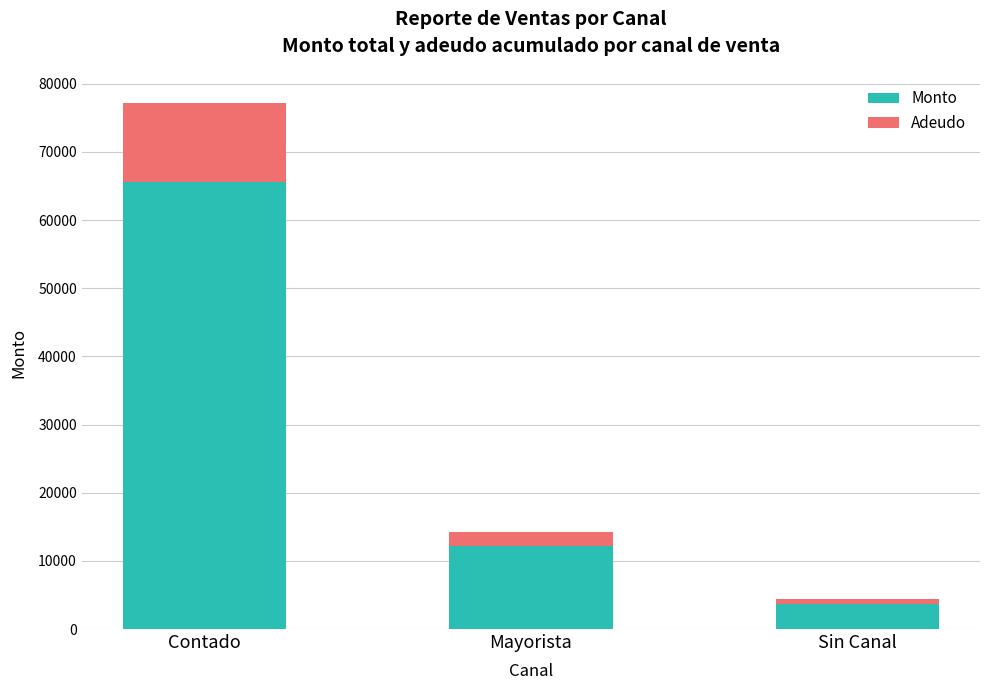

Which category has the lowest value in the Monto series?

Sin Canal